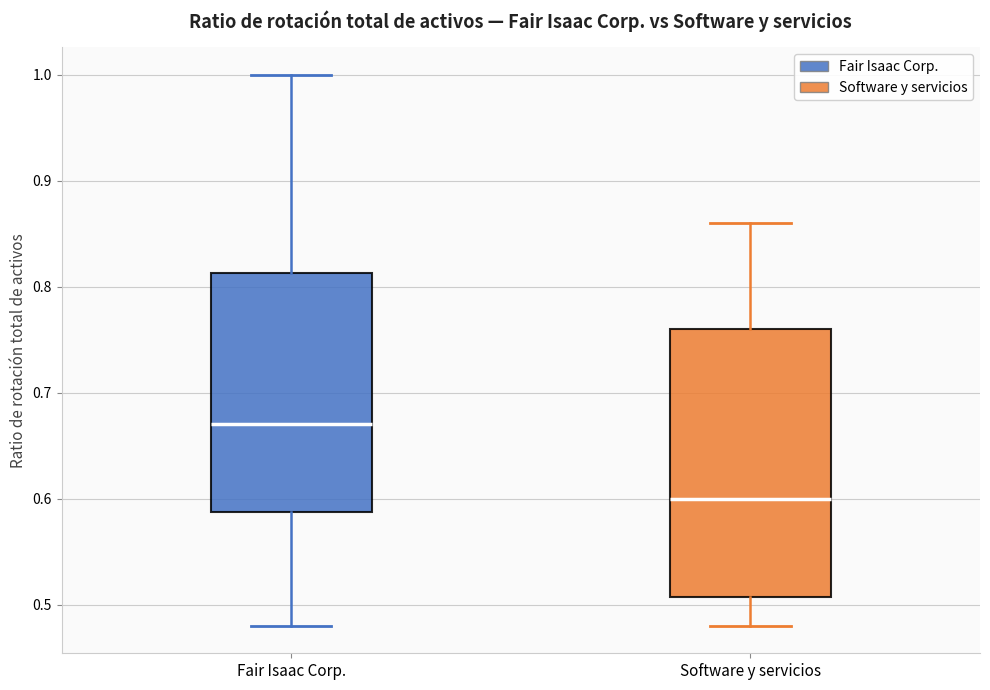

Reading left to right, transcribe this box plot: for each box, give where its median line is, the range the box spans, and where its two whiskers end, as read against the y-axis. The values are not printed on the chart, so give them approximately, as read against the axis.

Fair Isaac Corp.: median 0.67, box 0.59 to 0.81, whiskers 0.48 to 1.00
Software y servicios: median 0.60, box 0.51 to 0.76, whiskers 0.48 to 0.86